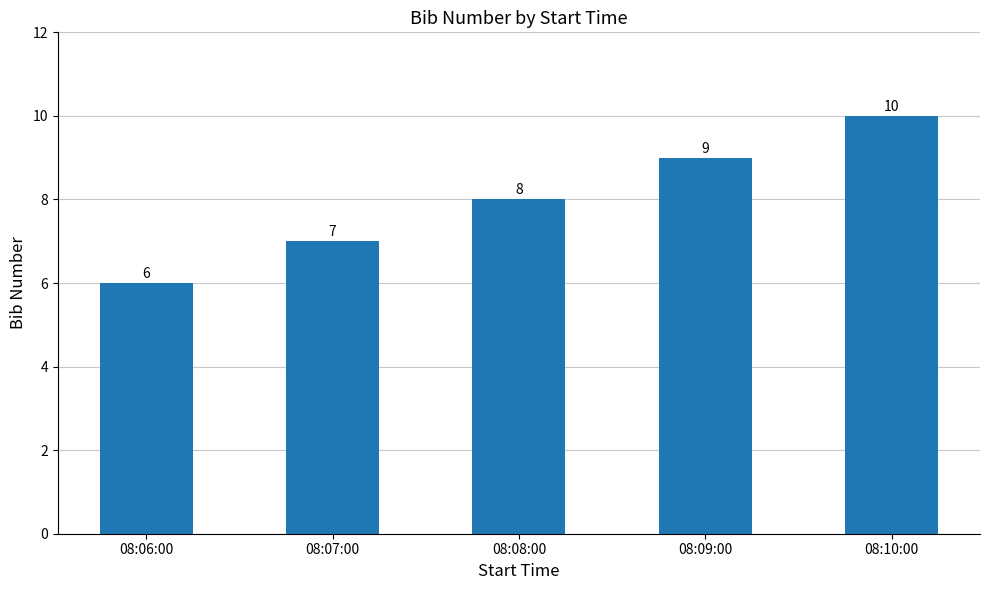

At which category does the chart reach its peak across all series?

08:10:00